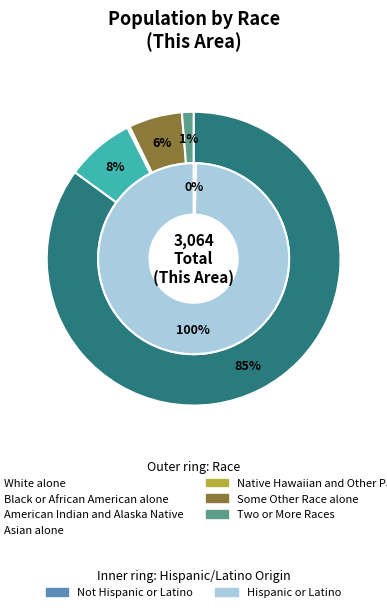

Is it true that White alone is 85% of the pie?

True